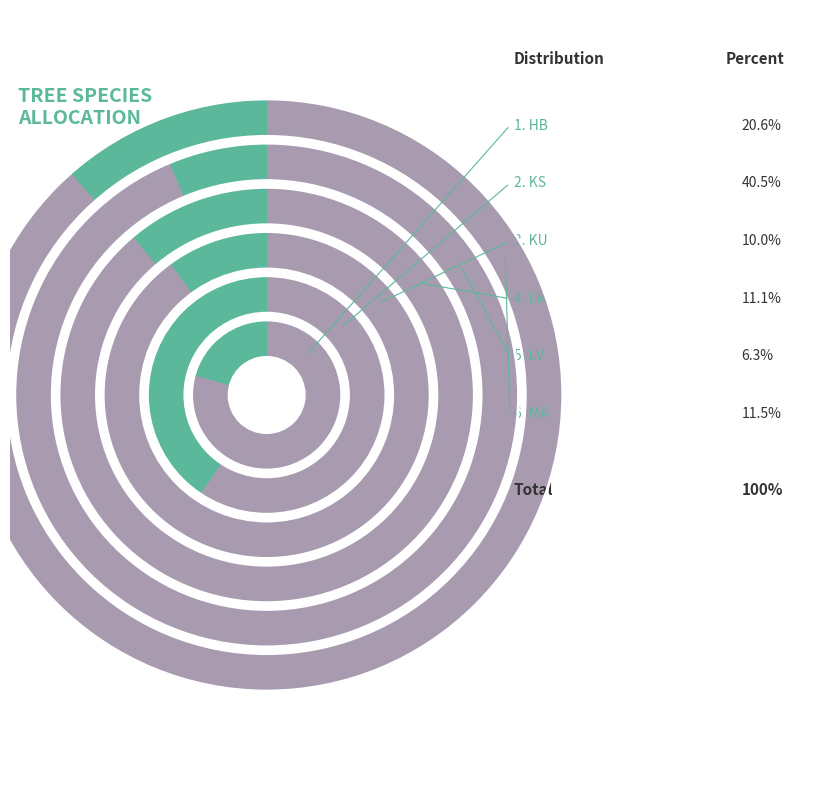

To the nearest percent, what is the average slice percentage?

17%